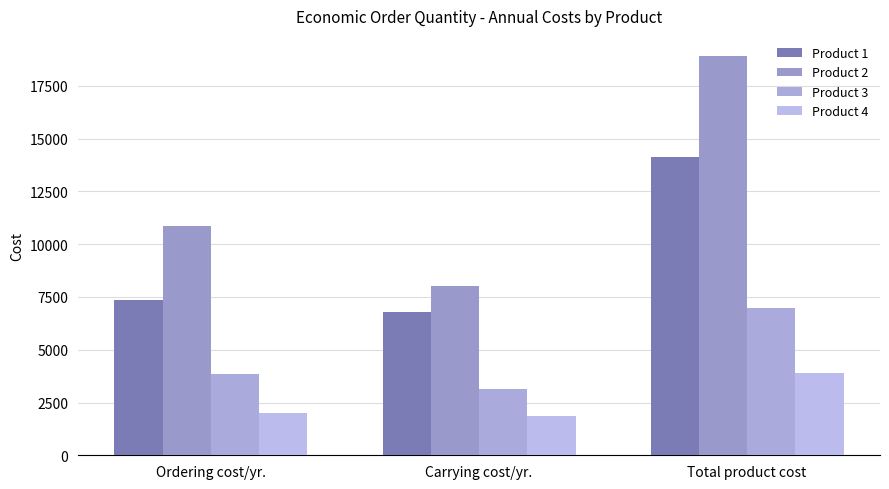

True or false: Product 4 has a value of 494.0 at Ordering cost/yr..

False